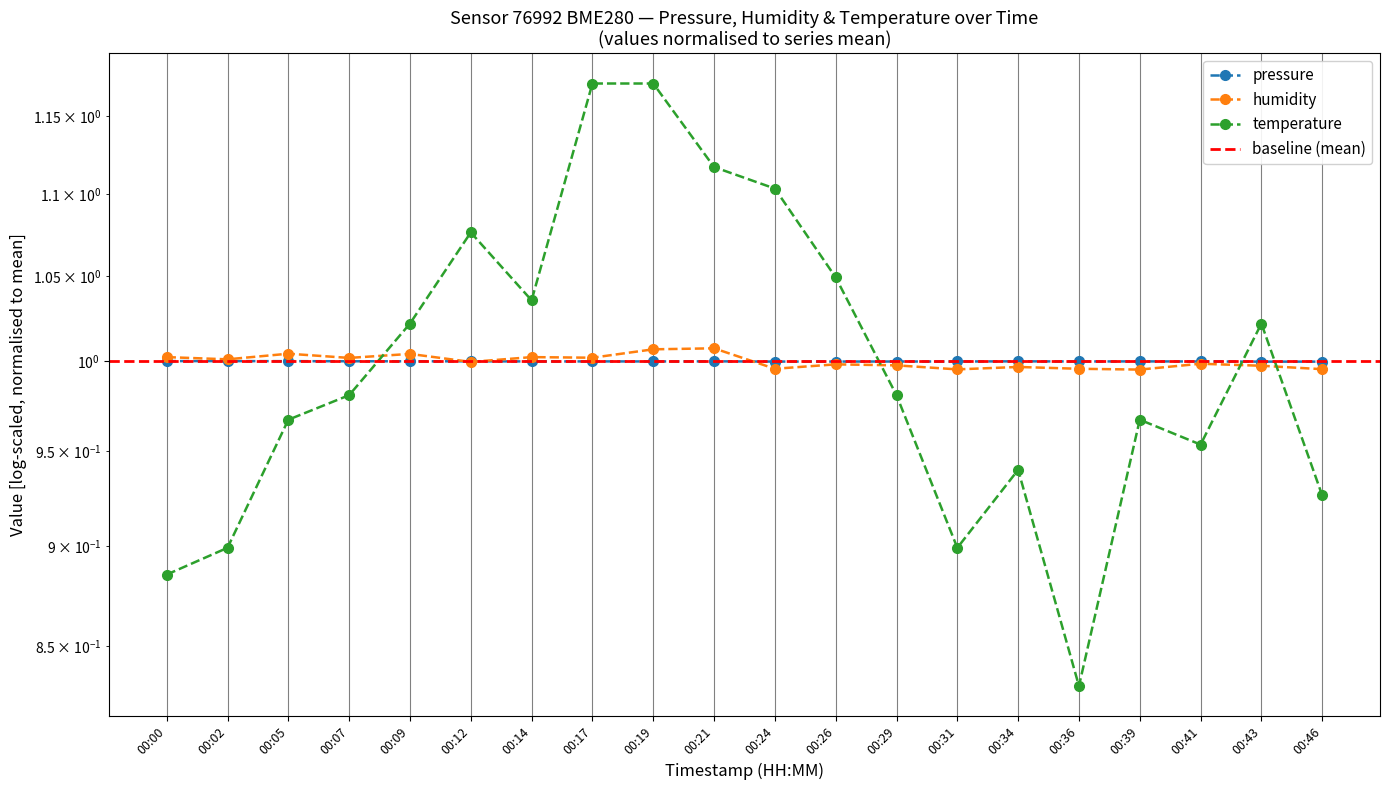

Reading left to right, list all the values displayed in this chart.

pressure: 1.0	1.0	1.0	1.0	1.0	1.0	1.0	1.0	1.0	1.0	1.0	1.0	1.0	1.0	1.0	1.0	1.0	1.0	1.0	1.0
humidity: 1.0	1.0	1.0	1.0	1.0	1.0	1.0	1.0	1.0	1.0	1.0	1.0	1.0	1.0	1.0	1.0	1.0	1.0	1.0	1.0
temperature: 0.9	0.9	1.0	1.0	1.0	1.1	1.0	1.2	1.2	1.1	1.1	1.0	1.0	0.9	0.9	0.8	1.0	1.0	1.0	0.9